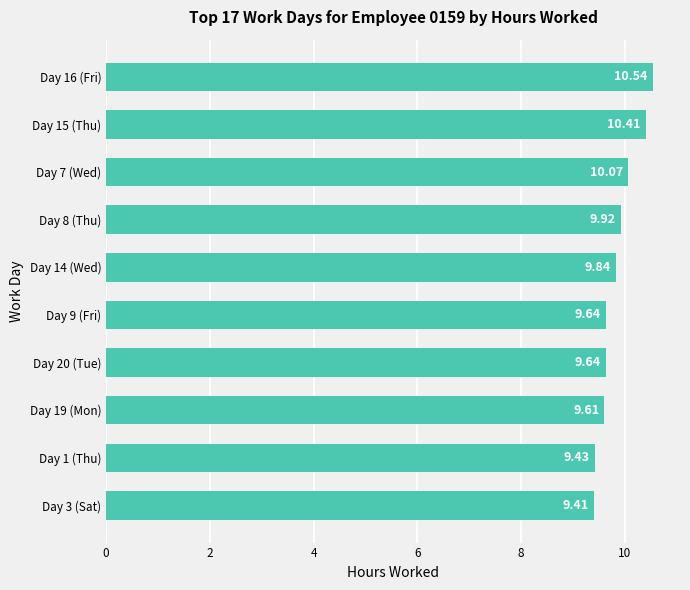

What is the difference between the maximum and second lowest values?

1.1